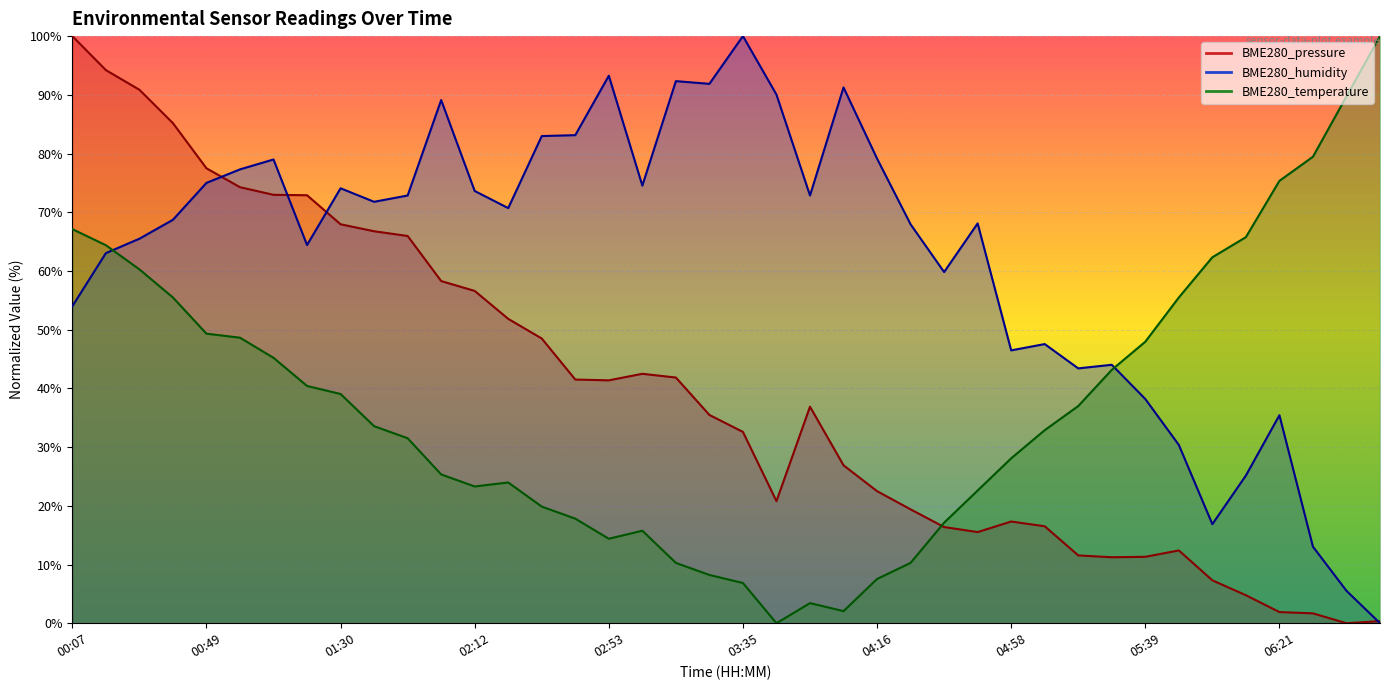

Between which two adjacent categories do BME280_pressure and BME280_humidity first intersect?

00:49 and 00:59